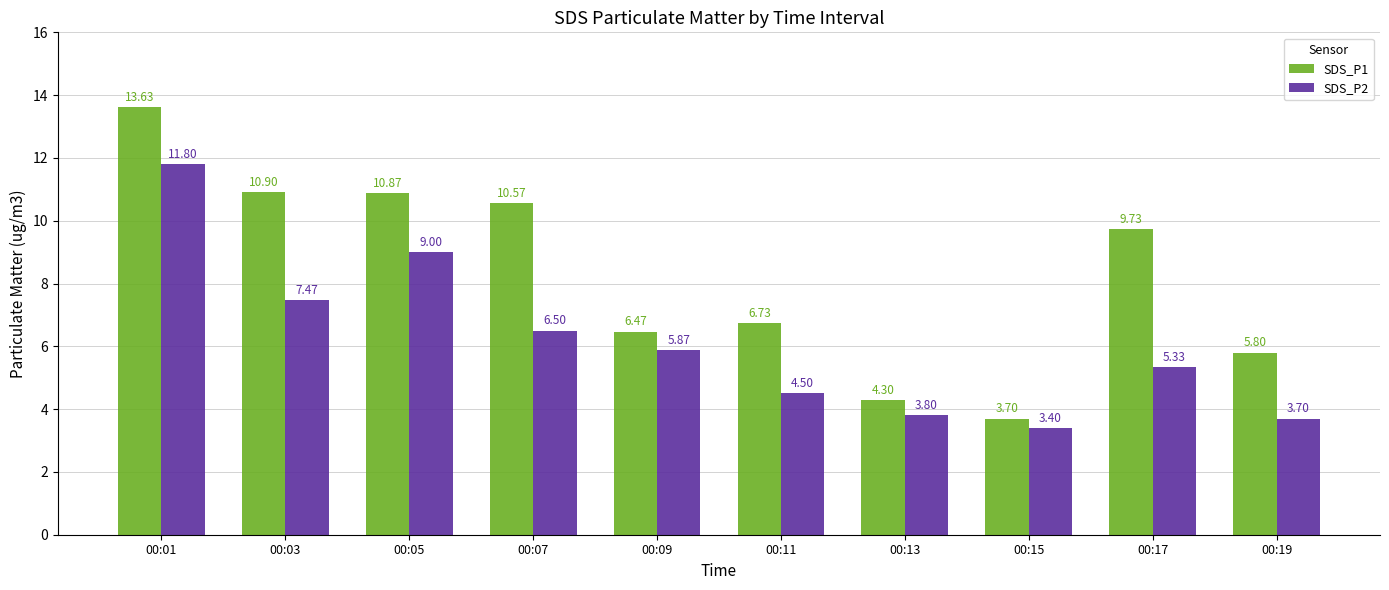

What is the spread (max minus min) of values at 00:15?

0.3